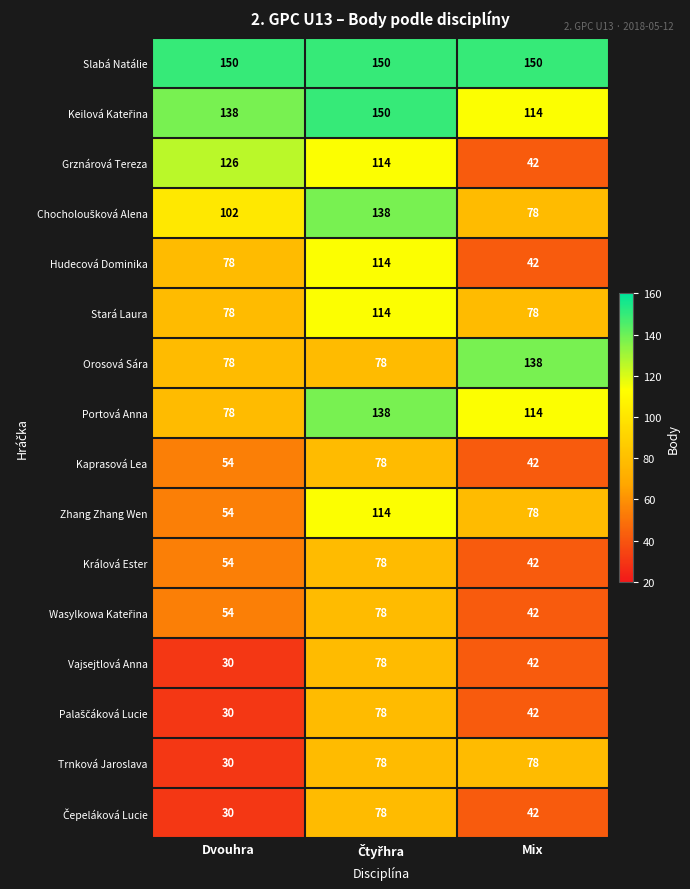

At which category does the chart reach its minimum across all series?

Dvouhra